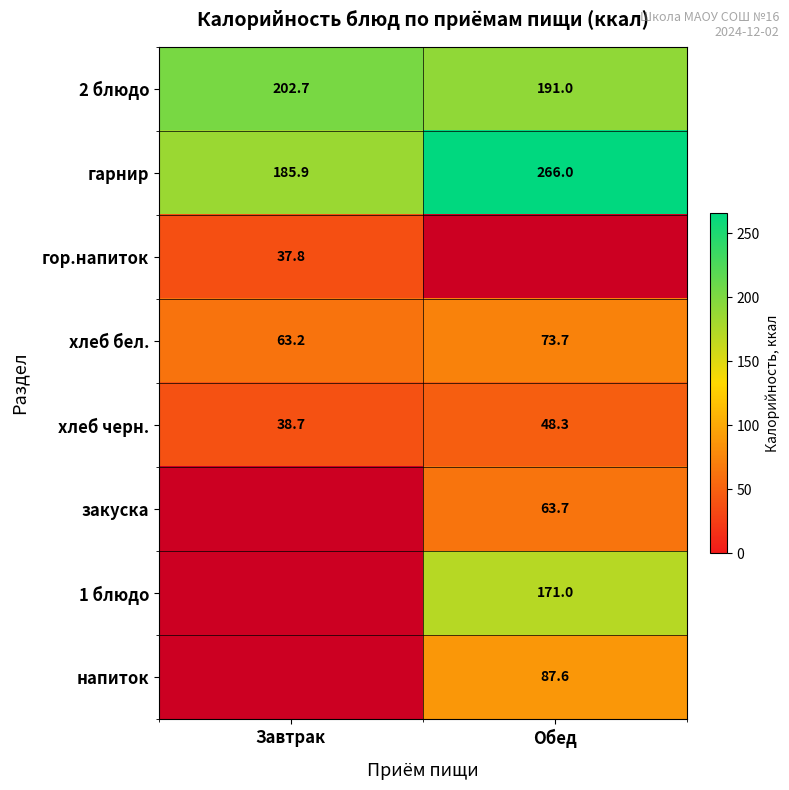

Is the value of гарнир at Завтрак greater than the value of гор.напиток at Завтрак?

Yes